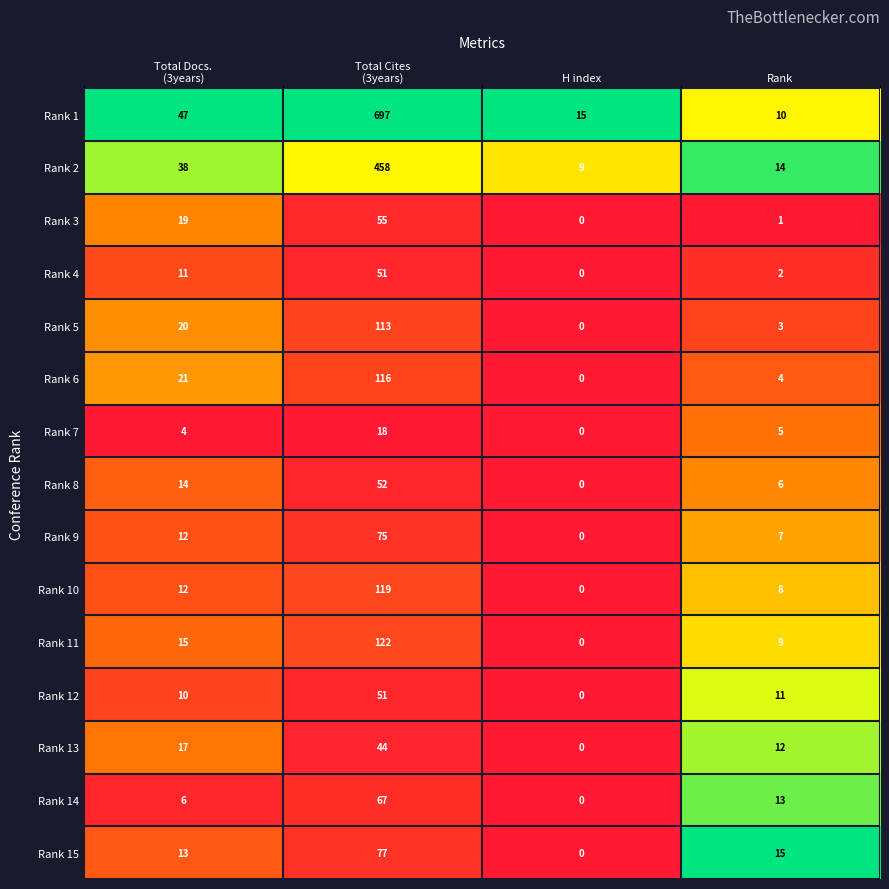

Which category has the lowest value in the Rank 12 series?

H index